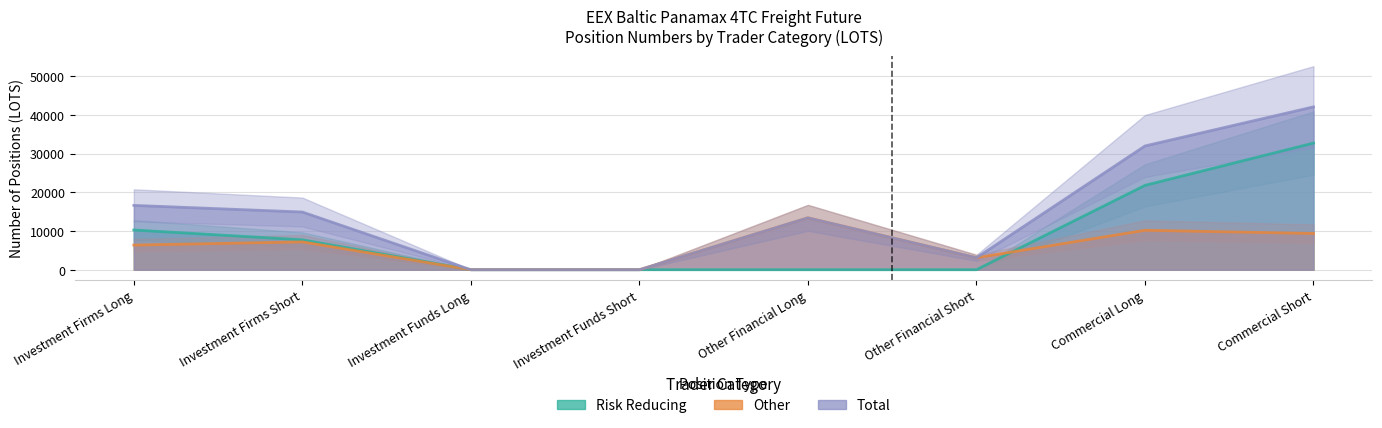

List the series in order of their peak value, lowest first.

Other, Risk Reducing, Total